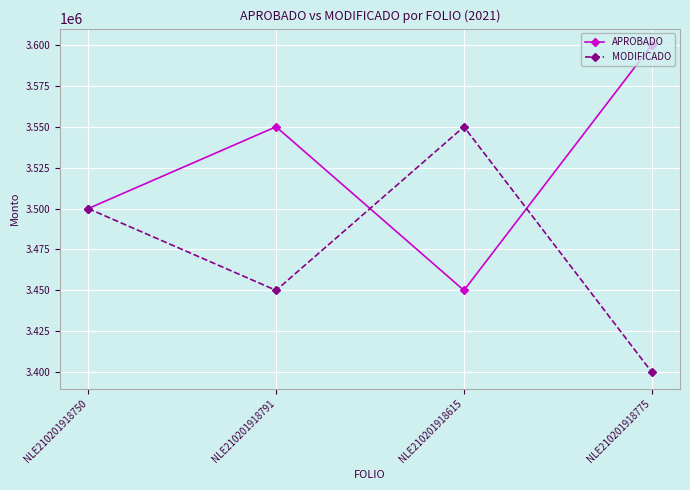

What is the spread (max minus min) of values at NLE210201918775?

200000